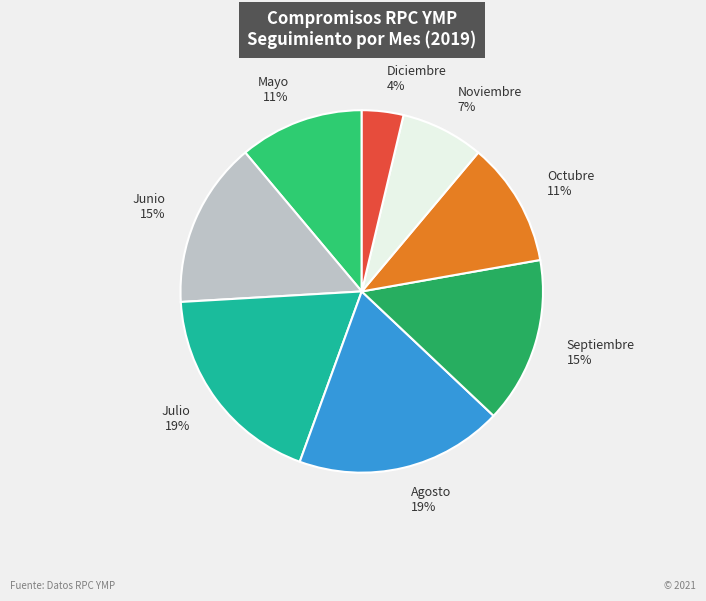

What is the smallest slice in the pie chart?

Diciembre 4%